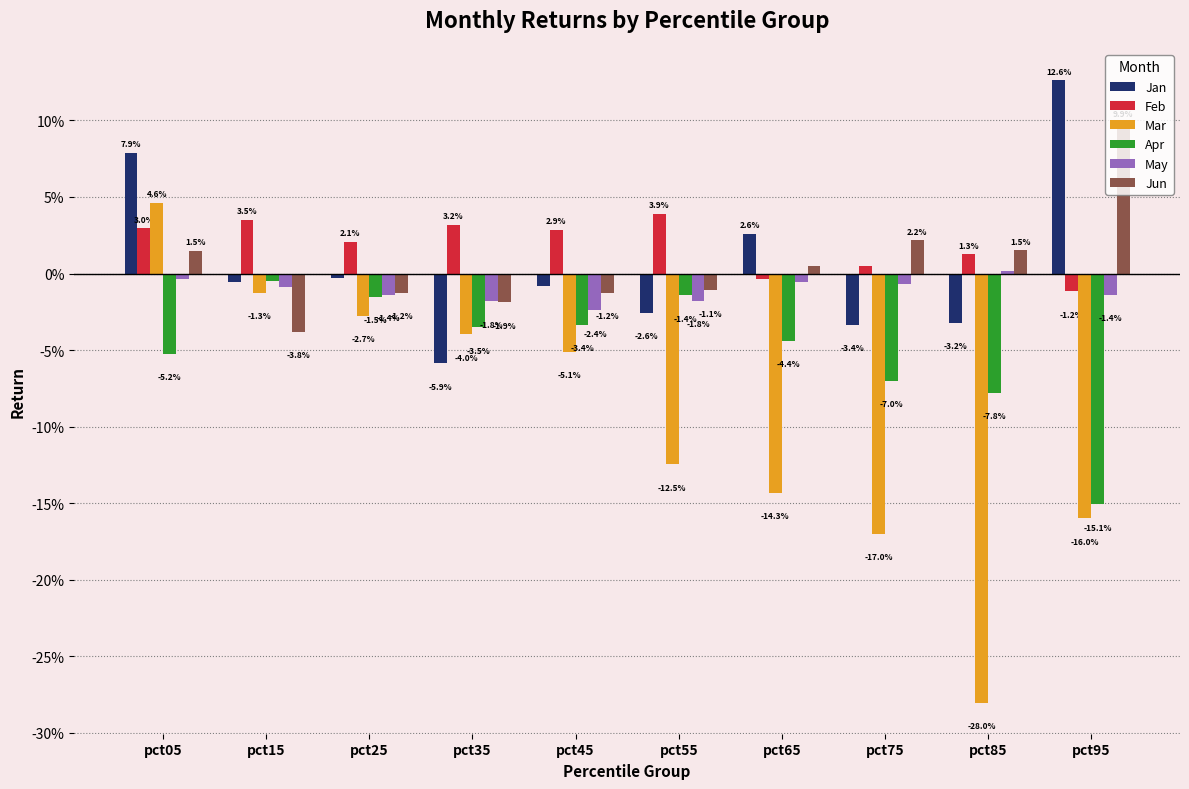

Reading left to right, list all the values displayed in this chart.

Jan: 0.1	-0.0	-0.0	-0.1	-0.0	-0.0	0.0	-0.0	-0.0	0.1
Feb: 0.0	0.0	0.0	0.0	0.0	0.0	-0.0	0.0	0.0	-0.0
Mar: 0.0	-0.0	-0.0	-0.0	-0.1	-0.1	-0.1	-0.2	-0.3	-0.2
Apr: -0.1	-0.0	-0.0	-0.0	-0.0	-0.0	-0.0	-0.1	-0.1	-0.2
May: -0.0	-0.0	-0.0	-0.0	-0.0	-0.0	-0.0	-0.0	0.0	-0.0
Jun: 0.0	-0.0	-0.0	-0.0	-0.0	-0.0	0.0	0.0	0.0	0.1